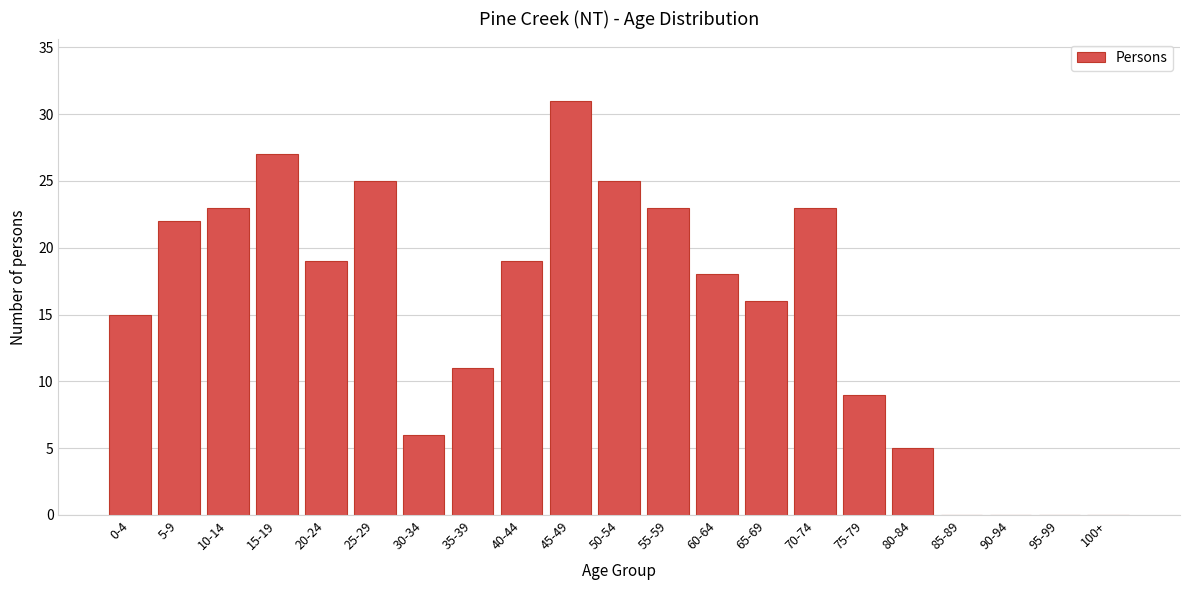

Reading left to right, extract all data points from this chart.

0-4=15	5-9=22	10-14=23	15-19=27	20-24=19	25-29=25	30-34=6	35-39=11	40-44=19	45-49=31	50-54=25	55-59=23	60-64=18	65-69=16	70-74=23	75-79=9	80-84=5	85-89=0	90-94=0	95-99=0	100+=0